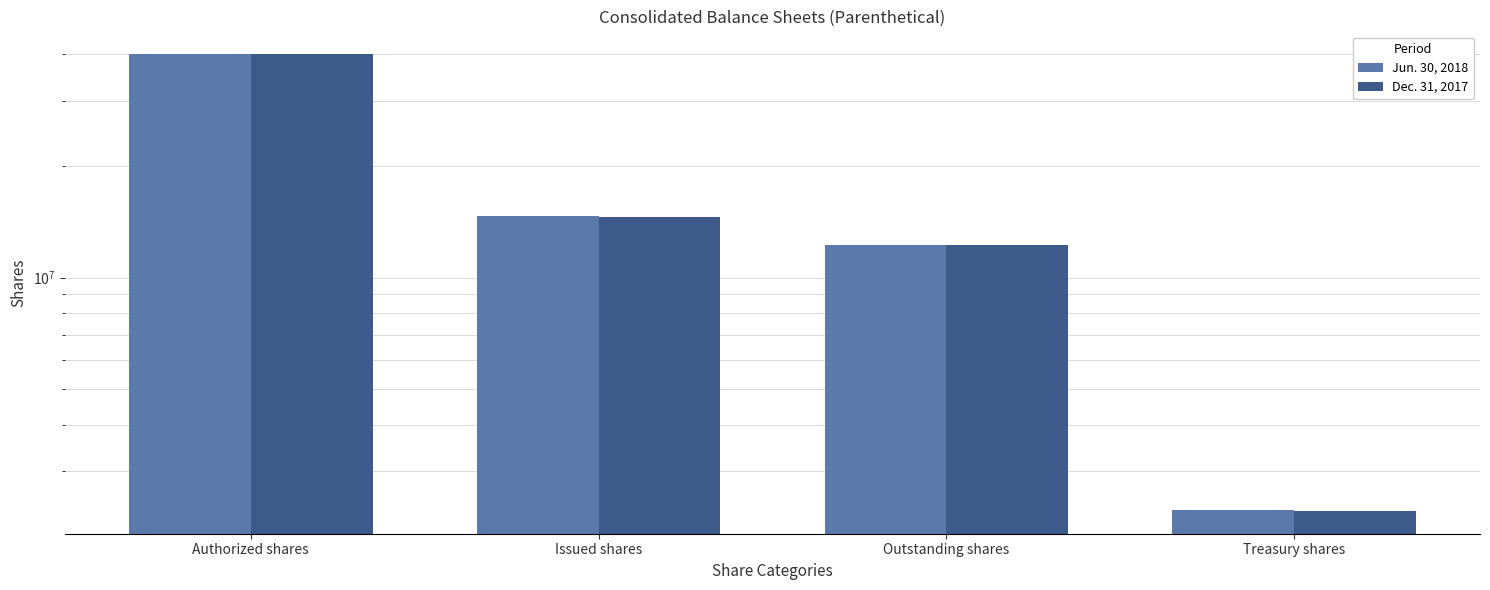

Where does the Dec. 31, 2017 series first go above 14595320?

Authorized shares